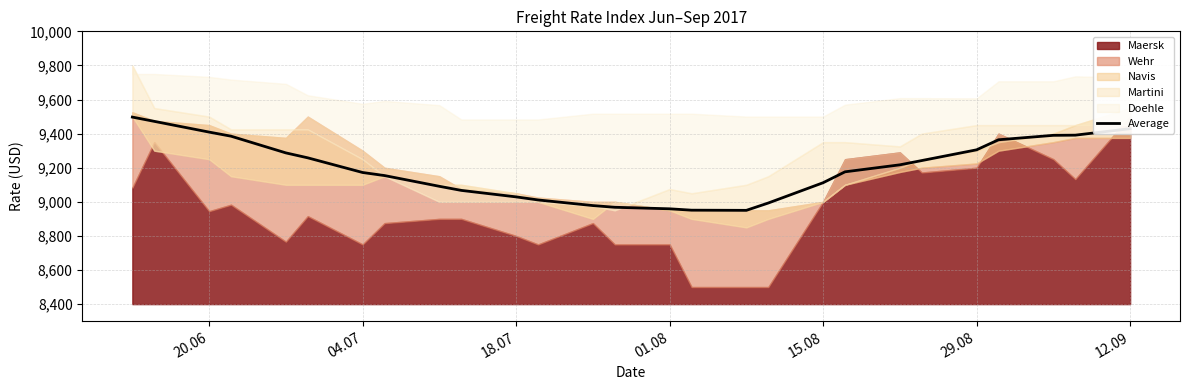

Does the chart have visible grid lines?

Yes